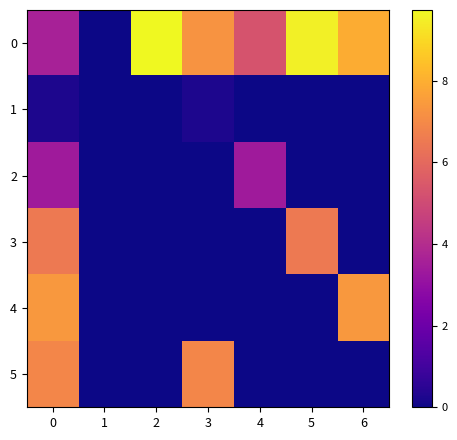

Reading right to left, list all the values displayed in this chart.

0: 6=7.9	5=9.5	4=5.3	3=7.3	2=9.7	1=0.0	0=3.6
1: 6=0.0	5=0.0	4=0.0	3=0.2	2=0.0	1=0.0	0=0.2
2: 6=0.0	5=0.0	4=3.4	3=0.0	2=0.0	1=0.0	0=3.4
3: 6=0.0	5=6.5	4=0.0	3=0.0	2=0.0	1=0.0	0=6.5
4: 6=7.4	5=0.0	4=0.0	3=0.0	2=0.0	1=0.0	0=7.4
5: 6=0.0	5=0.0	4=0.0	3=6.9	2=0.0	1=0.0	0=6.9